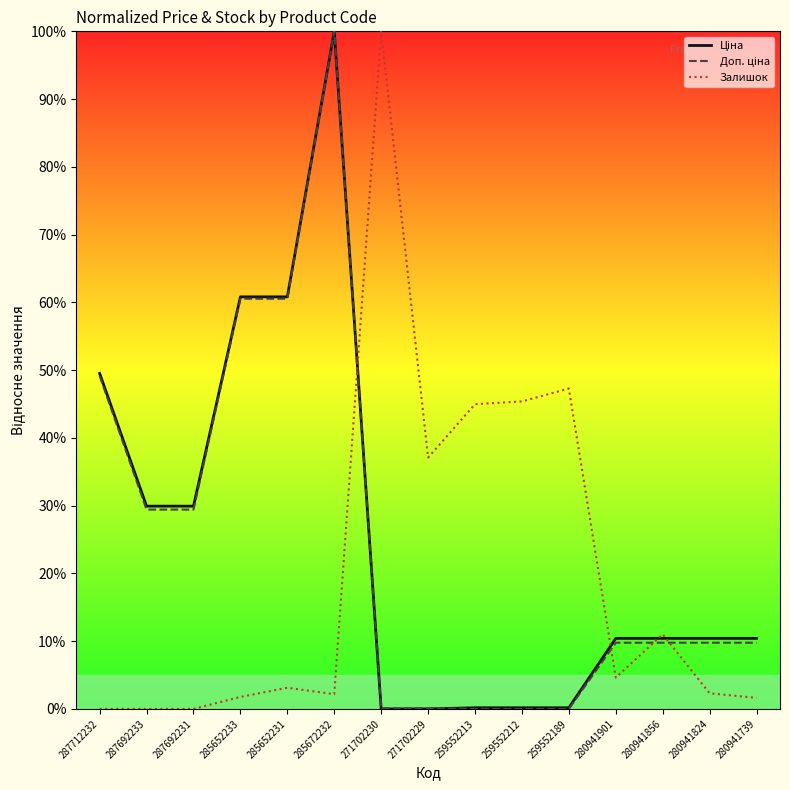

Which category has the highest value in the Залишок series?

271702230